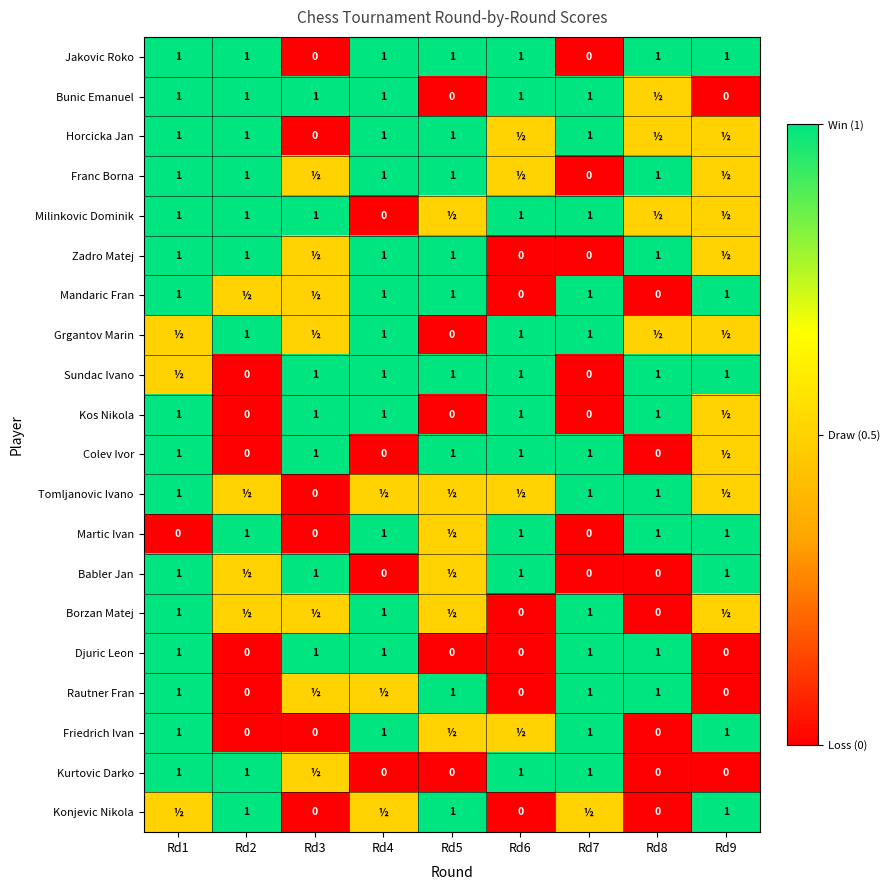

At which category is the sum across all series the highest?

Rd1